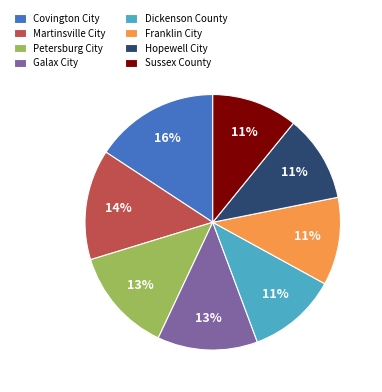

Approximately how many times larger is the value at Franklin City compared to Covington City?

0.7